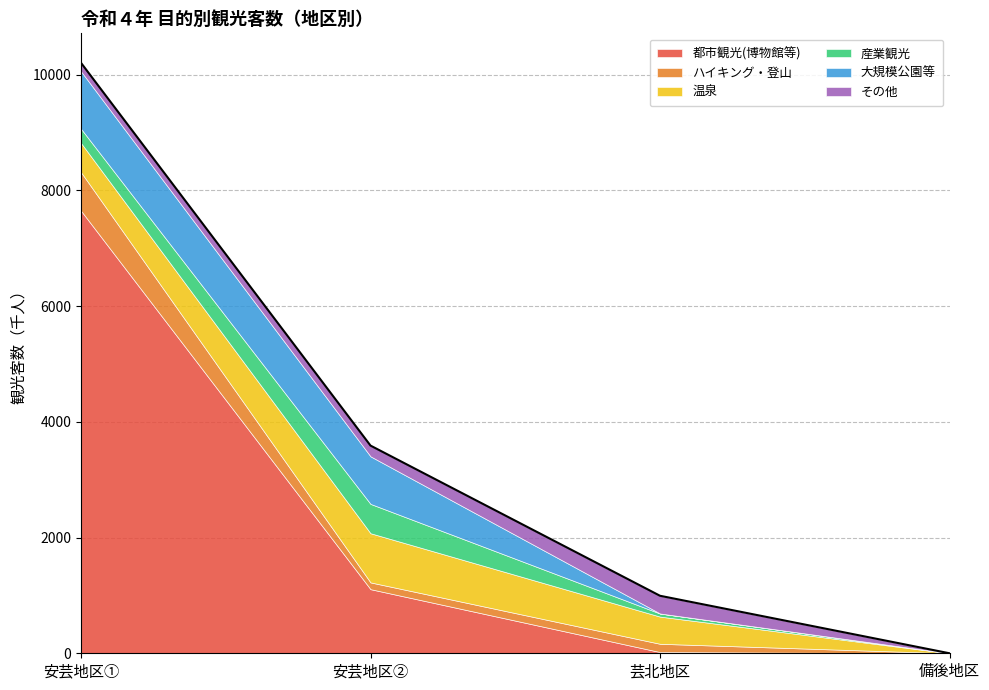

What is the total value across all series at 安芸地区①?

10206